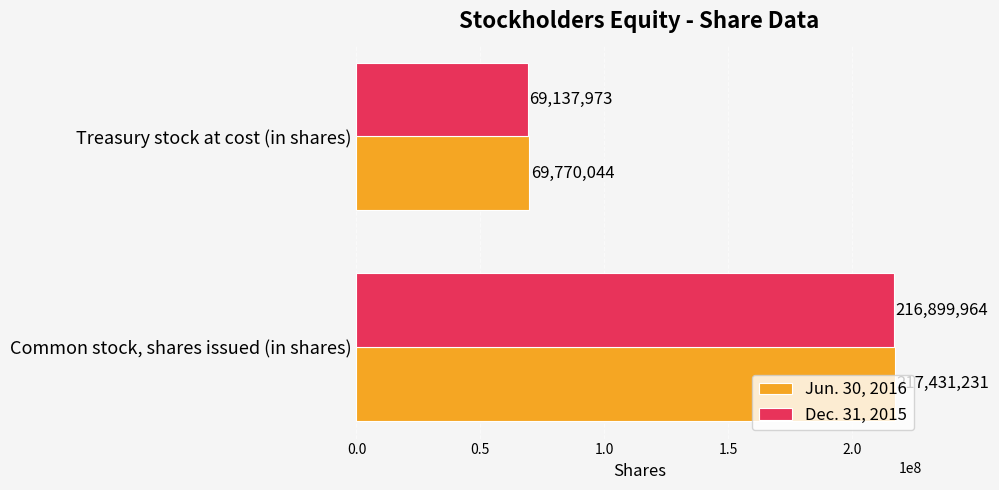

List the labels in order of Jun. 30, 2016 value, smallest first.

Treasury stock at cost (in shares), Common stock, shares issued (in shares)